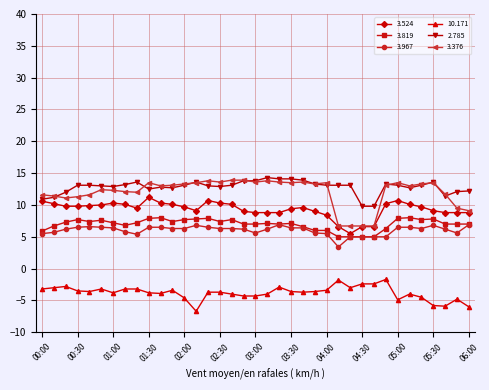

What is the value of the 2.785 point at the 1st from the left?

10.9